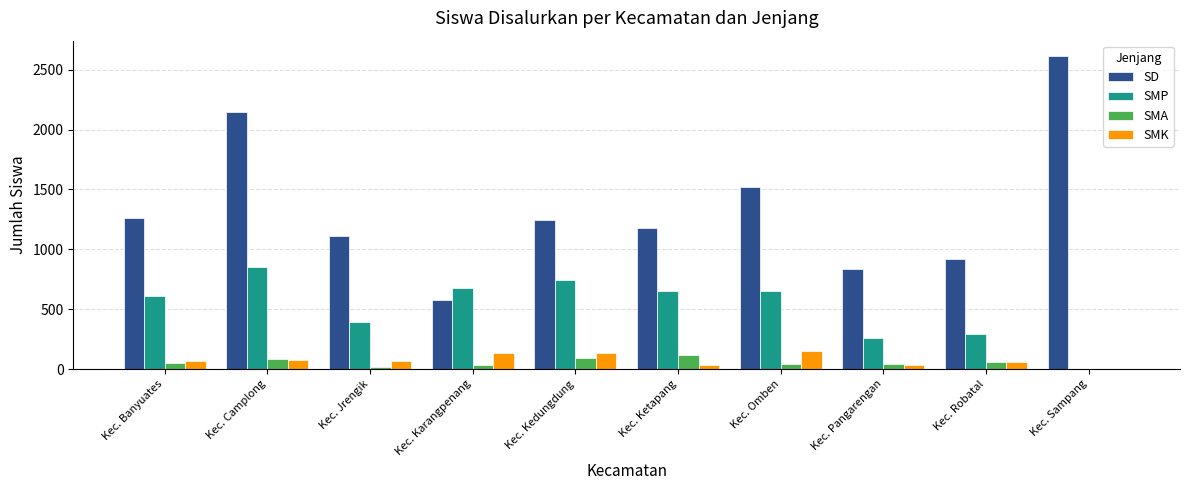

At which label is SMP closest to 425?

Kec. Jrengik